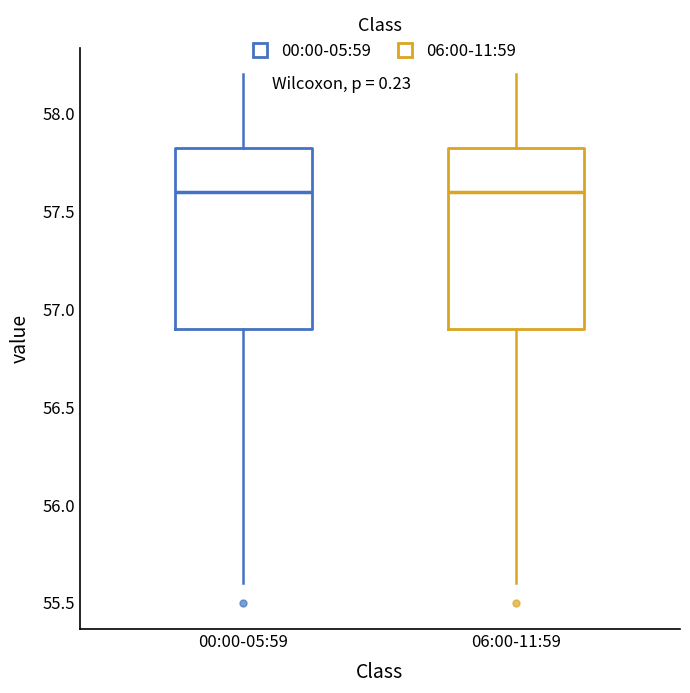

Where does the lower whisker of the box for 06:00-11:59 end on the y-axis? The values are not printed on the chart, so give them approximately, as read against the axis.

55.60